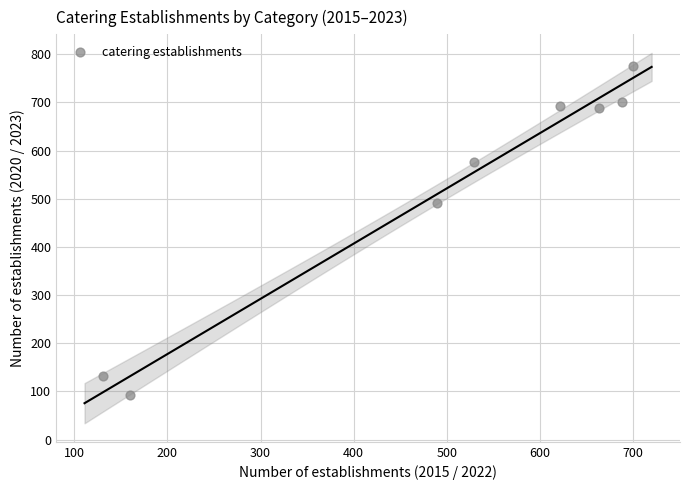

What Y value in the scatter plot is closest to 434?

491